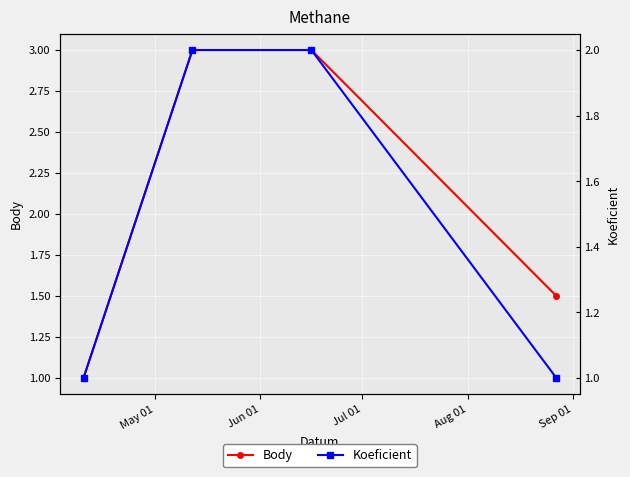

True or false: Body and Koeficient intersect in this chart.

False